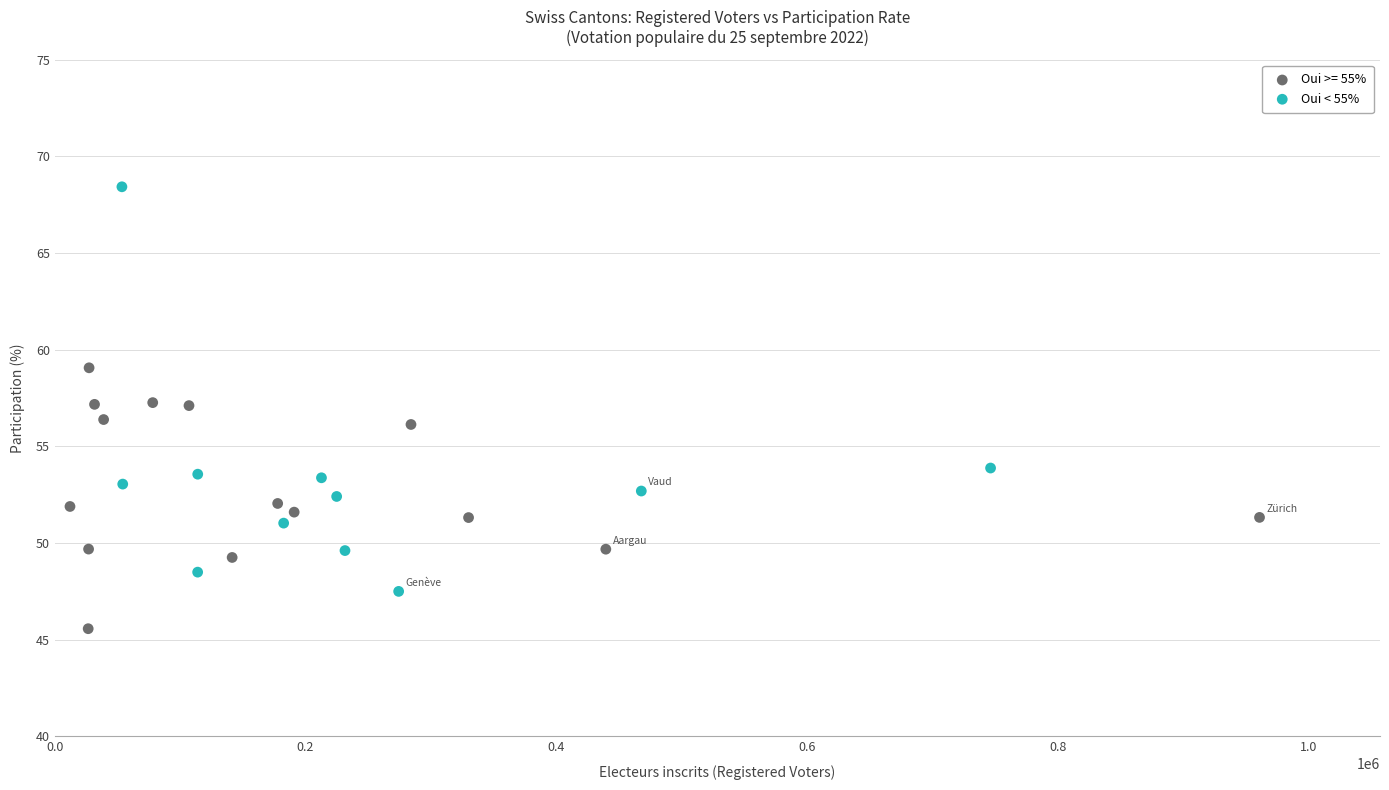

Which series has the widest spread of Y values?

Oui < 55%